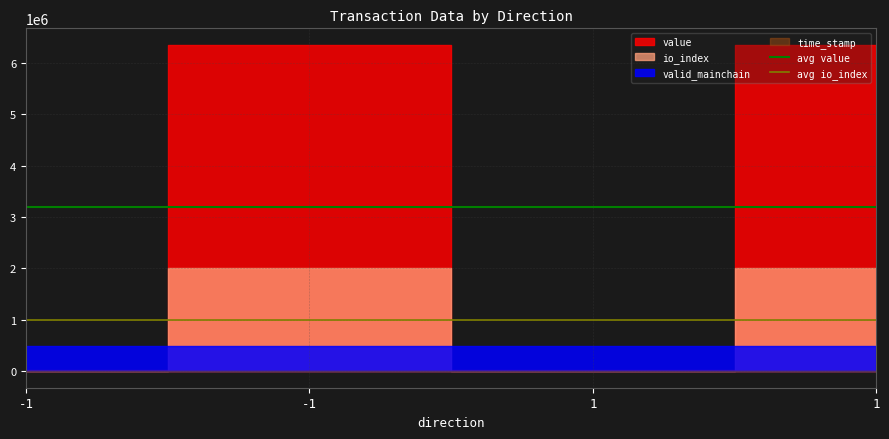

Is the value of avg io_index at -1 greater than the value of avg value at -1?

No